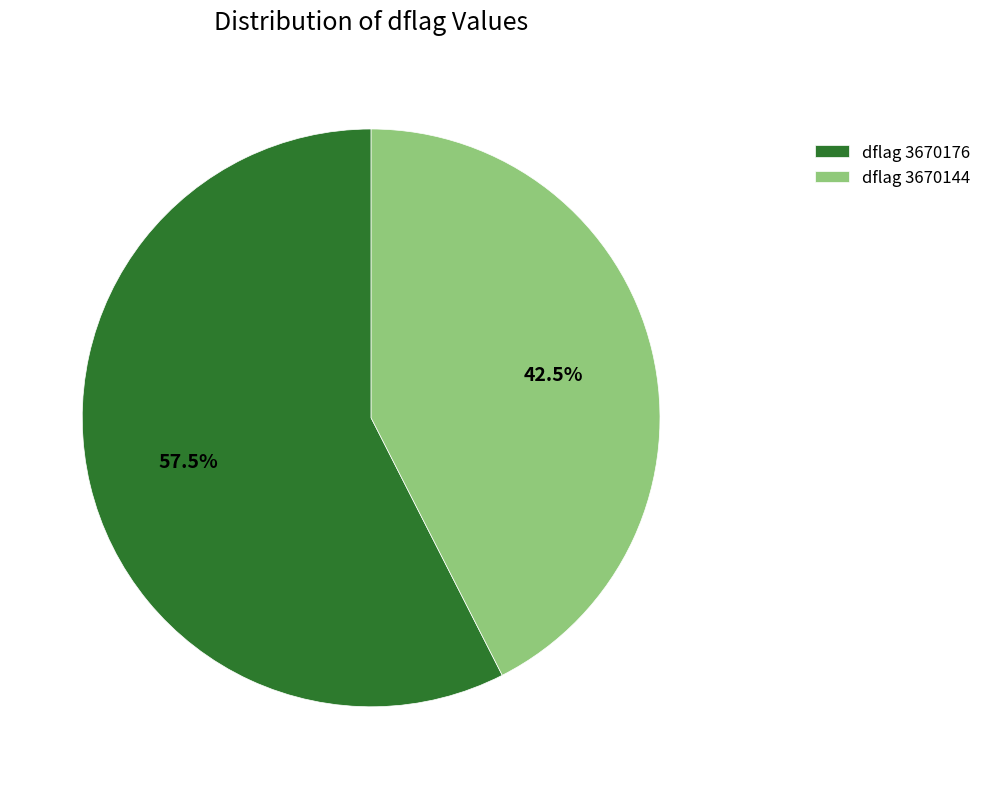

What portion of the pie excludes dflag 3670176?

42.5%